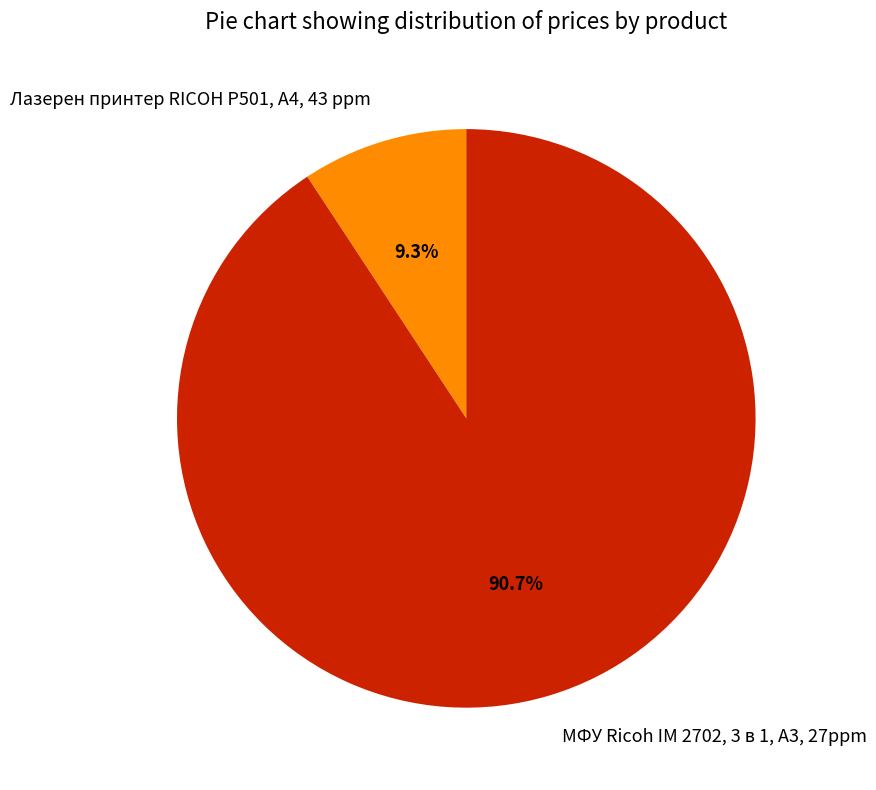

Does МФУ Ricoh IM 2702, 3 в 1, A3, 27ppm account for over 50% of the chart?

Yes